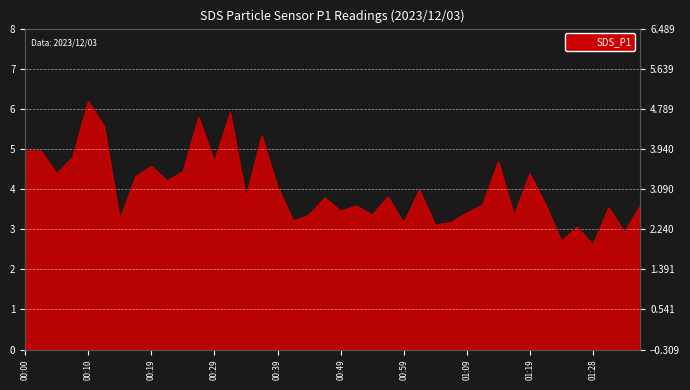

List the labels in order of value, largest first.

00:10, 00:32, 00:27, 00:12, 00:37, 00:00, 00:02, 00:07, 00:29, 01:14, 00:19, 00:24, 00:05, 01:19, 00:17, 00:22, 00:39, 01:01, 00:56, 00:34, 00:46, 01:11, 01:21, 00:51, 01:36, 01:31, 00:49, 01:09, 00:44, 00:54, 01:16, 00:14, 00:41, 01:06, 00:59, 01:04, 01:26, 01:33, 01:23, 01:28